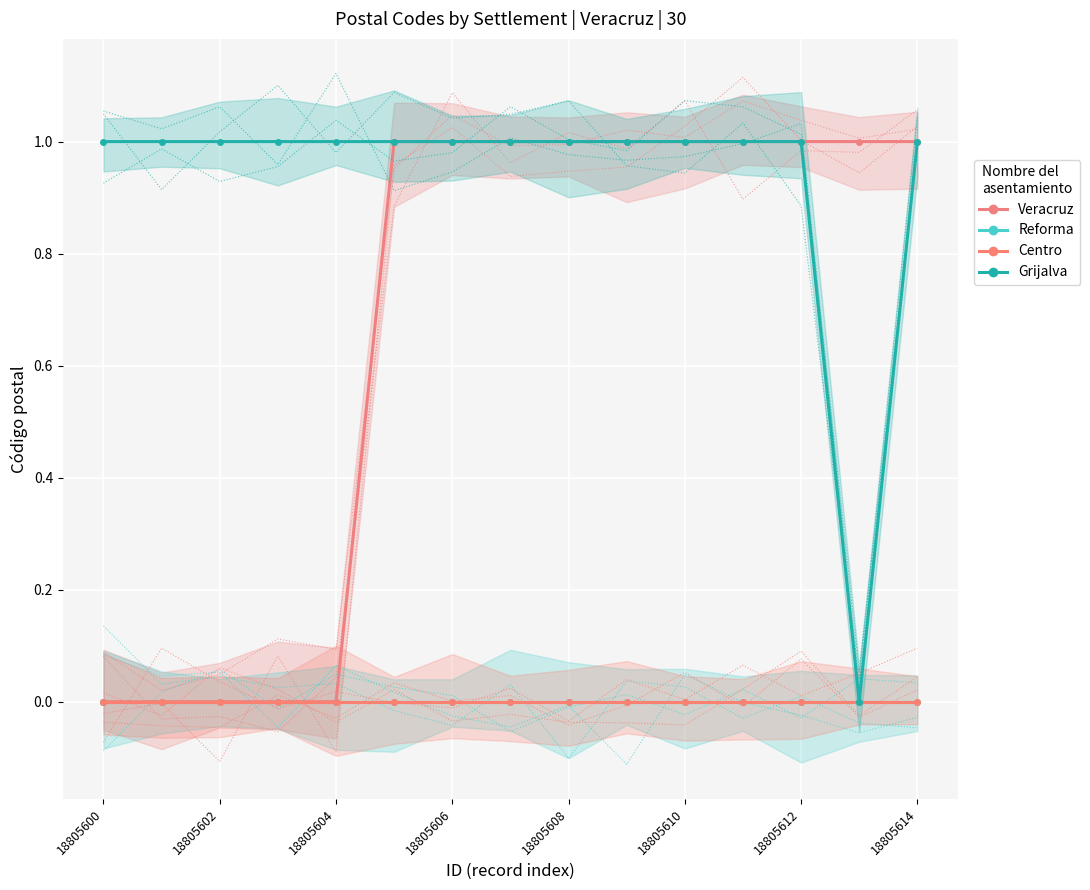

At which category does the chart reach its peak across all series?

18805610